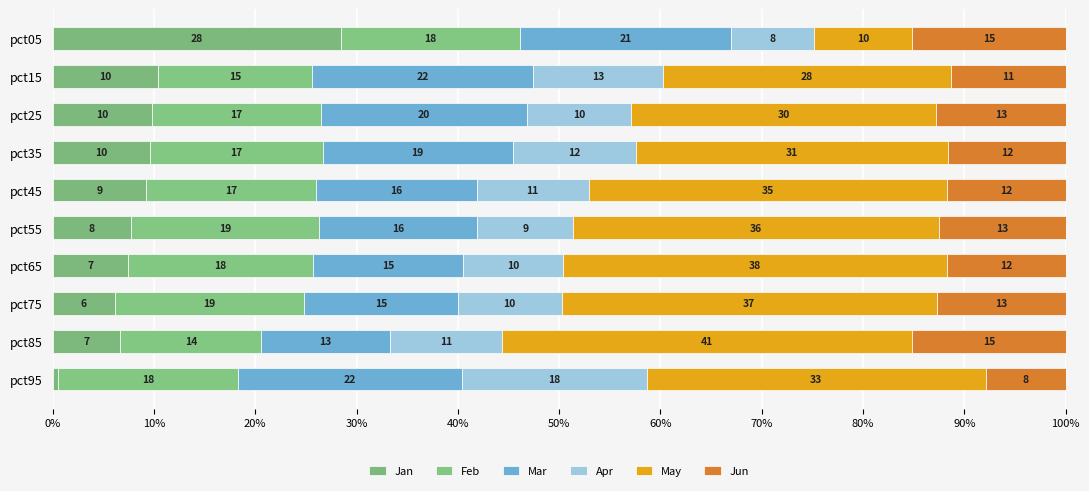

Reading left to right, extract all data points from this chart.

Jan: 28.5	10.4	9.8	9.6	9.3	7.8	7.4	6.2	6.7	0.5
Feb: 17.7	15.3	16.6	17.1	16.7	18.5	18.2	18.6	13.9	17.8
Mar: 20.8	21.8	20.4	18.8	15.9	15.6	14.9	15.1	12.7	22.1
Apr: 8.2	12.8	10.3	12.2	11.1	9.4	9.9	10.3	11.0	18.3
May: 9.7	28.5	30.1	30.8	35.4	36.1	37.9	37.0	40.5	33.5
Jun: 15.2	11.3	12.8	11.6	11.7	12.5	11.7	12.7	15.1	7.9